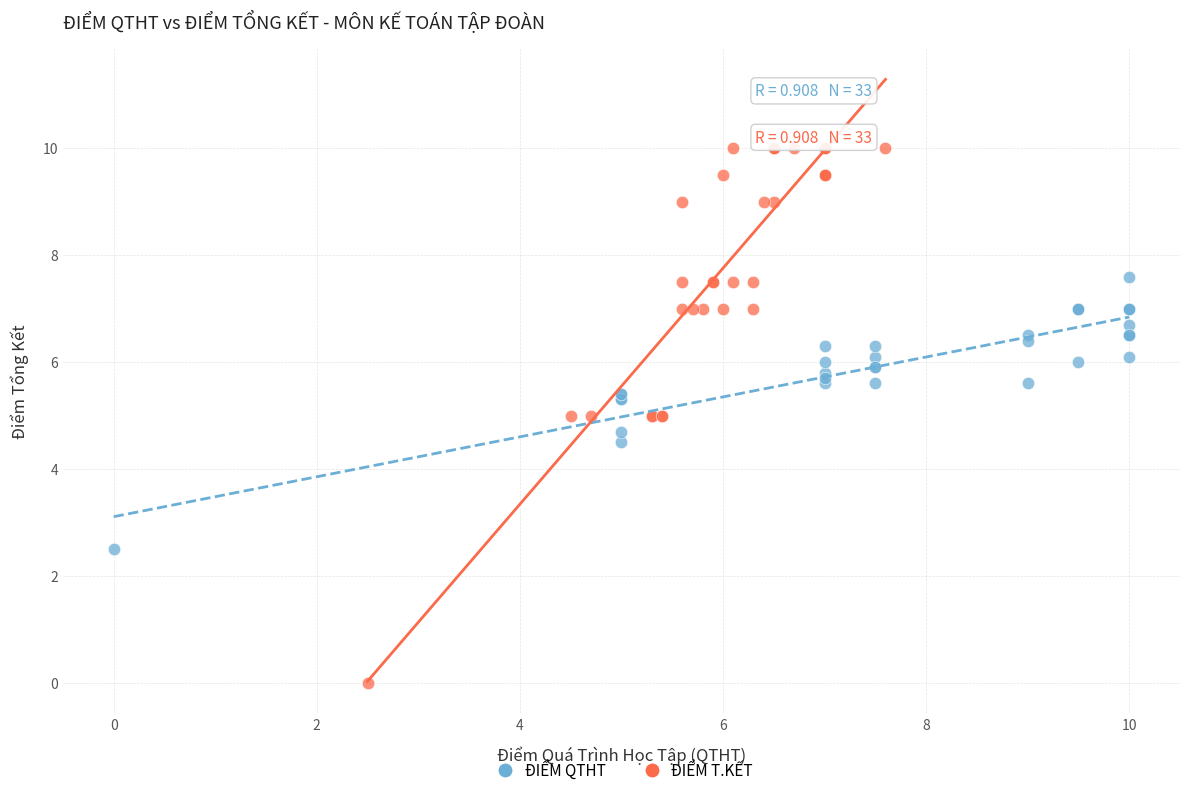

What are all the series names shown in the legend?

ĐIỂM QTHT, ĐIỂM T.KẾT